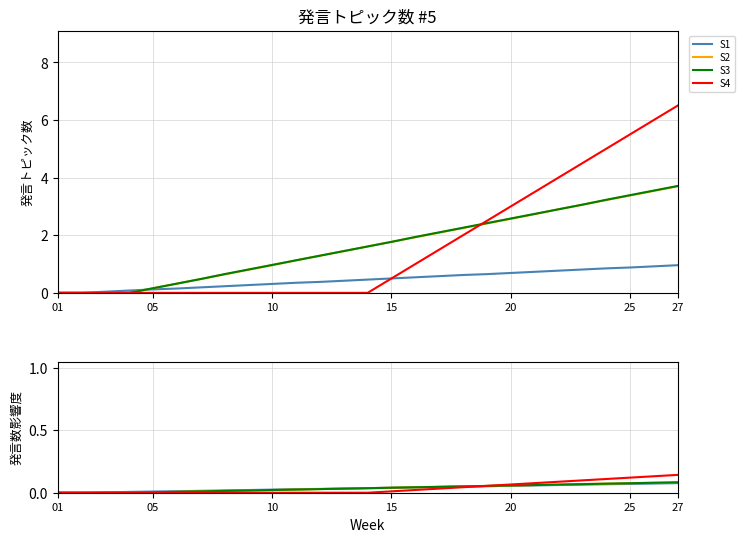

What is the sum of all S4 values?

1.0